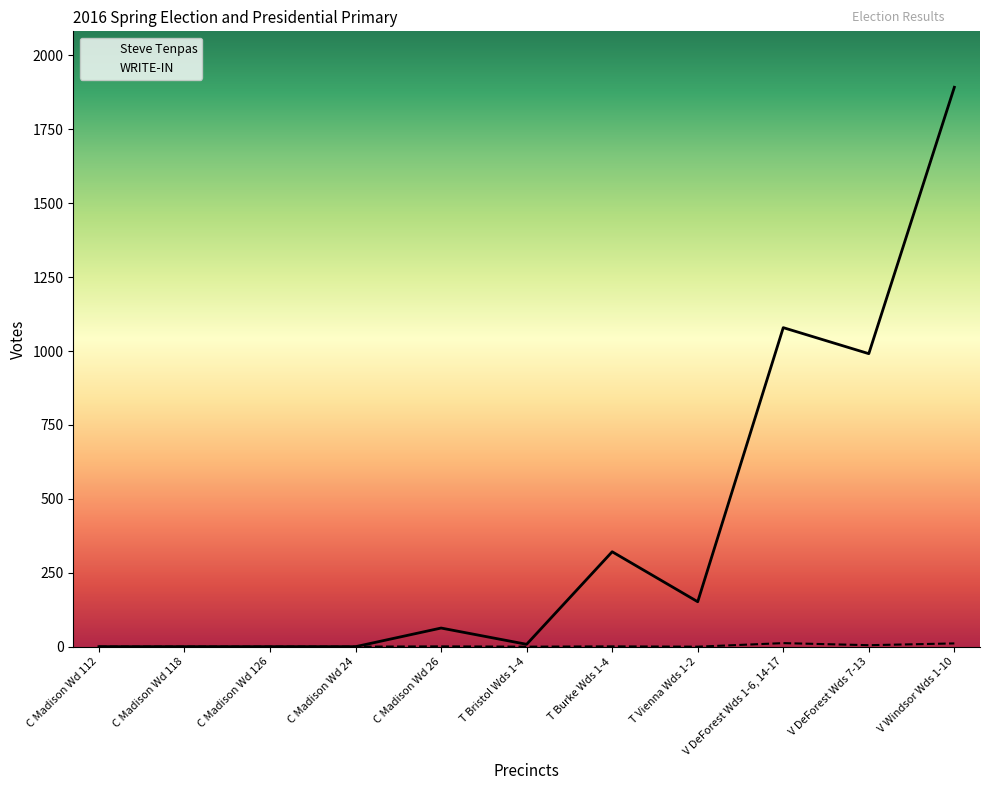

How many values in the Steve Tenpas series exceed 63?

5